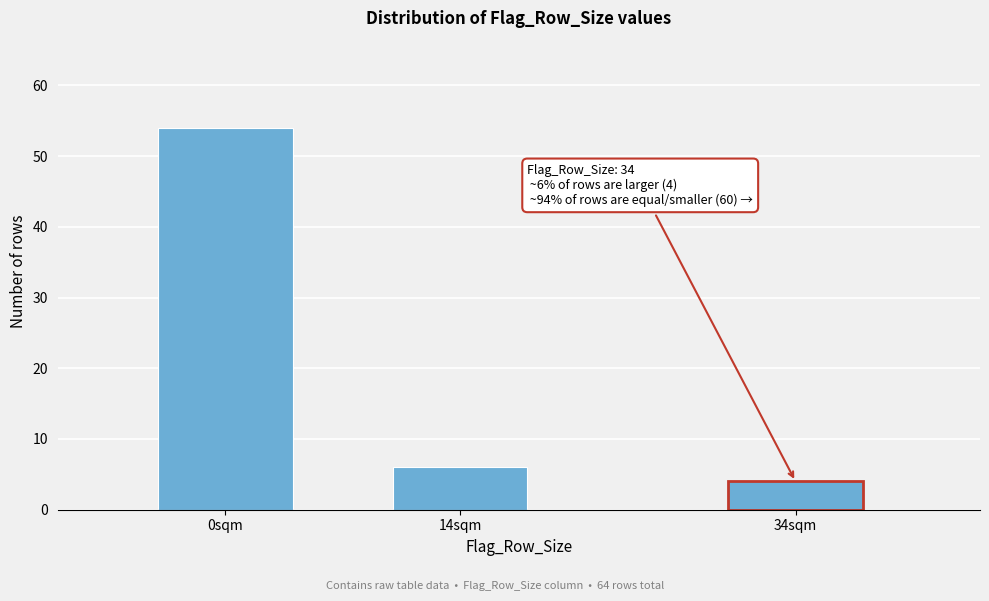

Reading left to right, list all the values displayed in this chart.

54	6	4